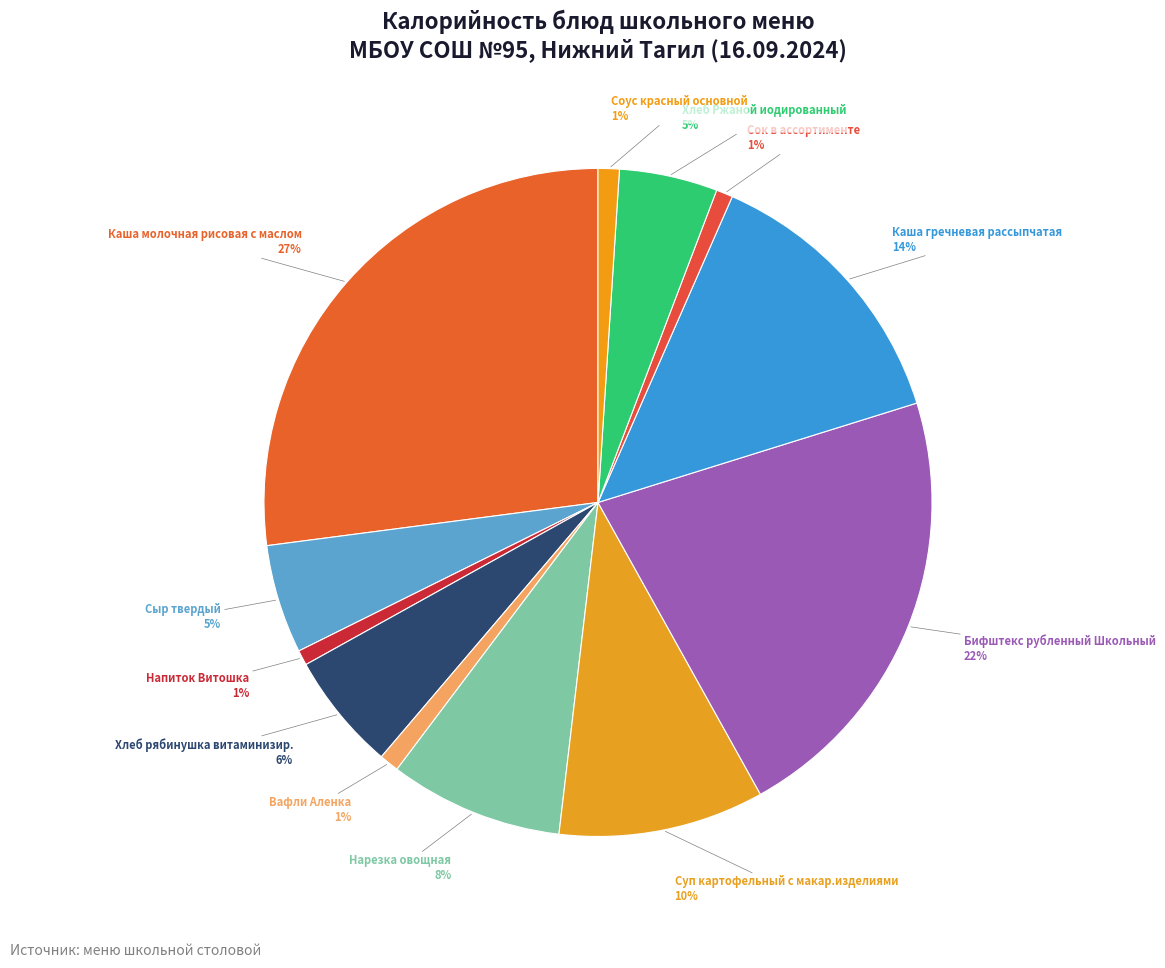

Is there a majority slice in this chart?

No